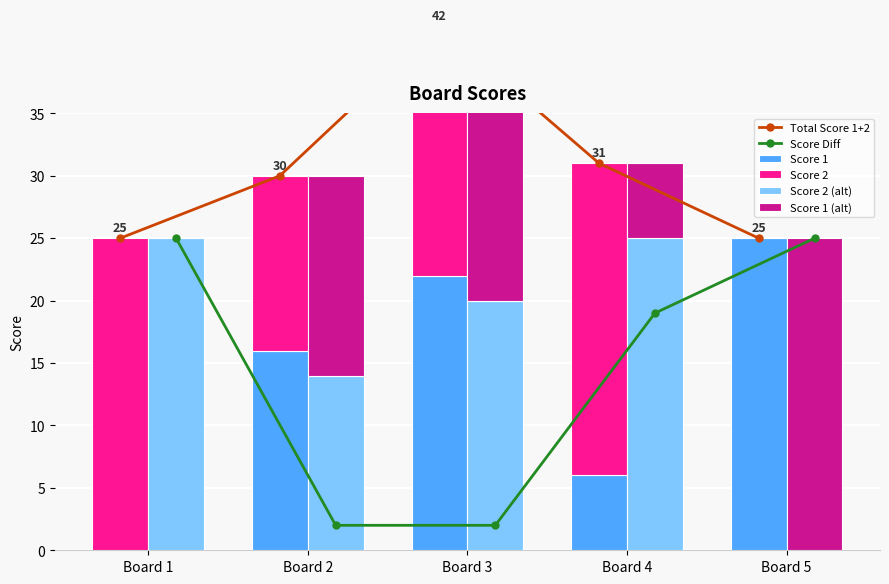

Which category has the highest value across all series?

Board 3